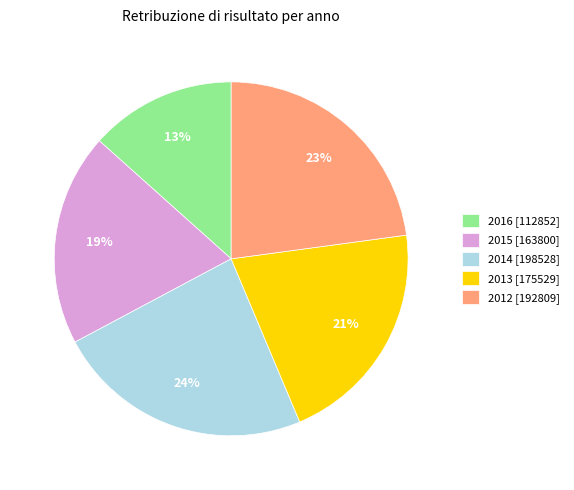

Count the number of slices in the pie.

5